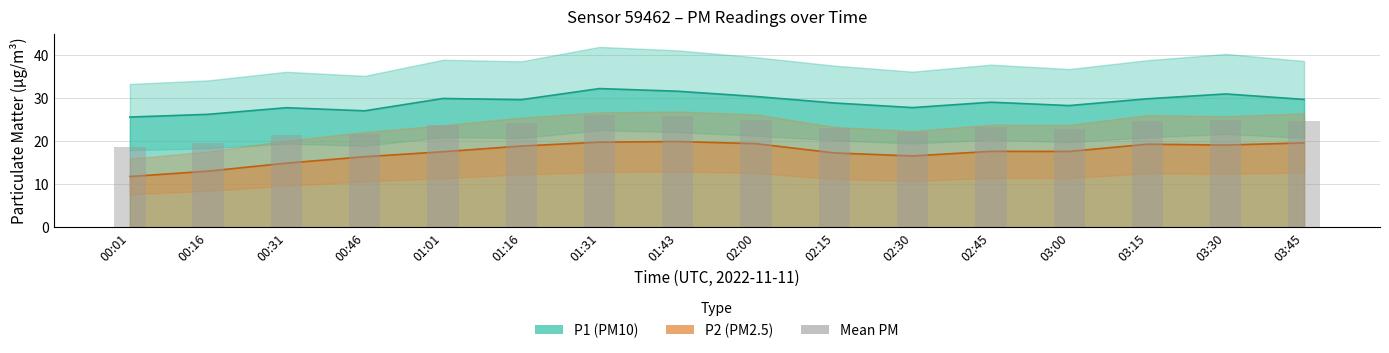

What is the change in value from 01:16 to 03:00?

-1.3